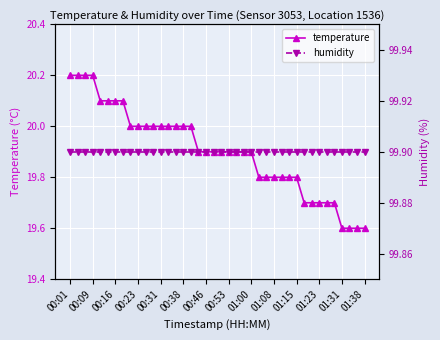

Is it true that temperature equals 28.9 at 00:09?

False